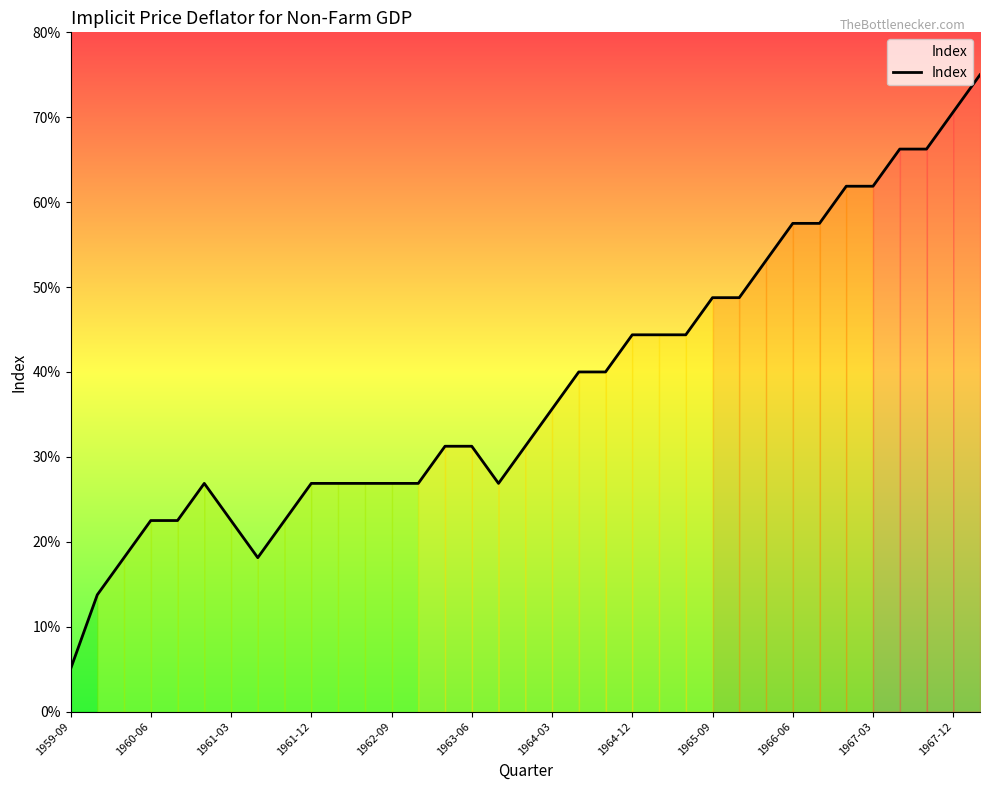

Is this an area chart (filled region under the line)?

Yes